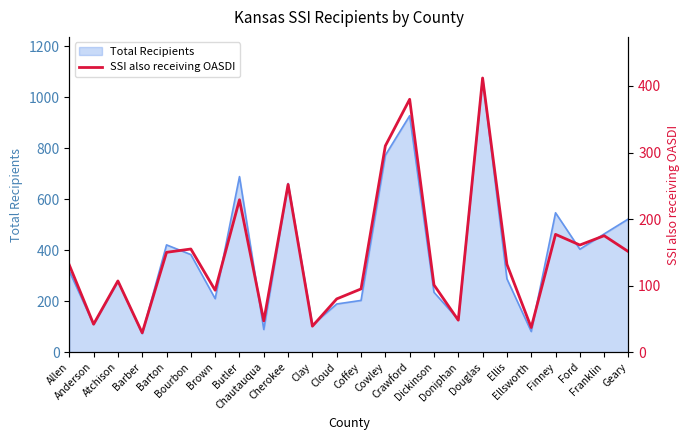

Which category has the lowest value across all series?

Barber